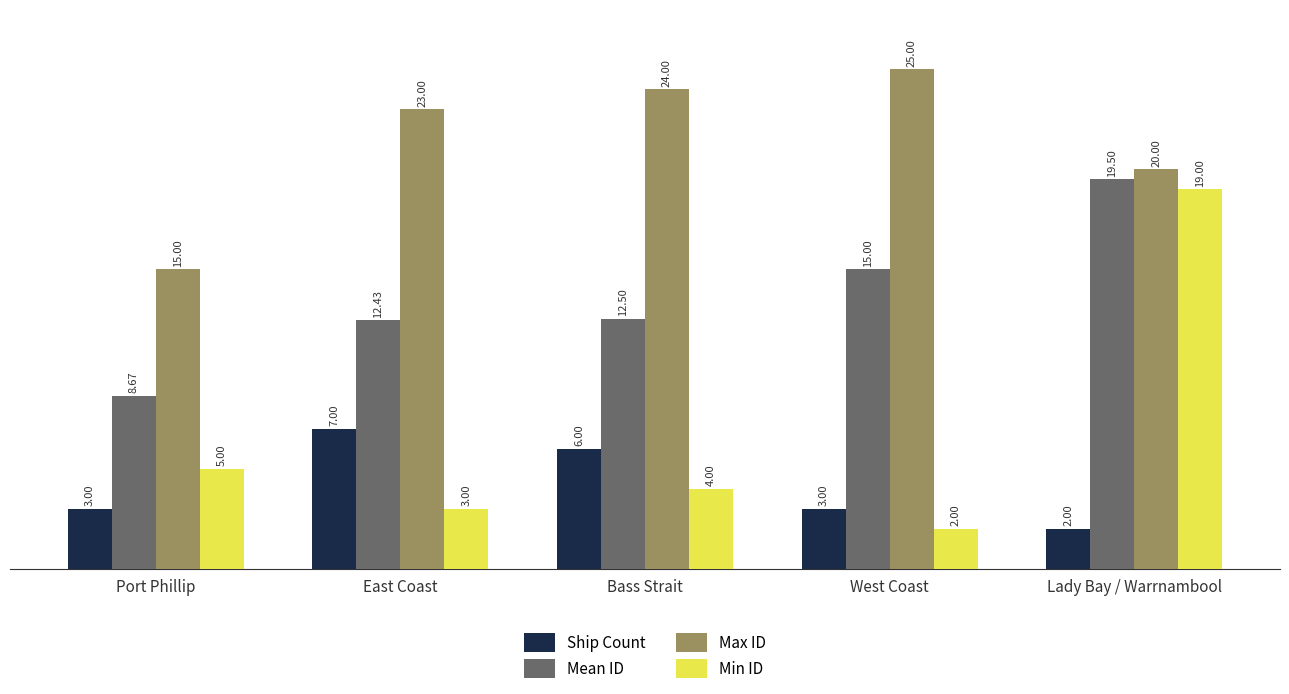

What is the label of the 1st bar from the left?

Port Phillip